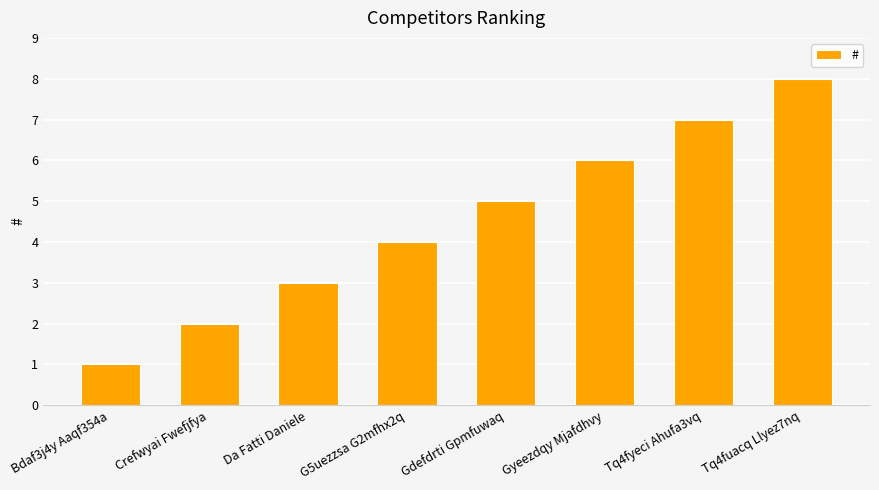

Reading left to right, extract all data points from this chart.

Bdaf3j4y Aaqf354a=1	Crefwyai Fwefjfya=2	Da Fatti Daniele=3	G5uezzsa G2mfhx2q=4	Gdefdrti Gpmfuwaq=5	Gyeezdqy Mjafdhvy=6	Tq4fyeci Ahufa3vq=7	Tq4fuacq Llyez7nq=8